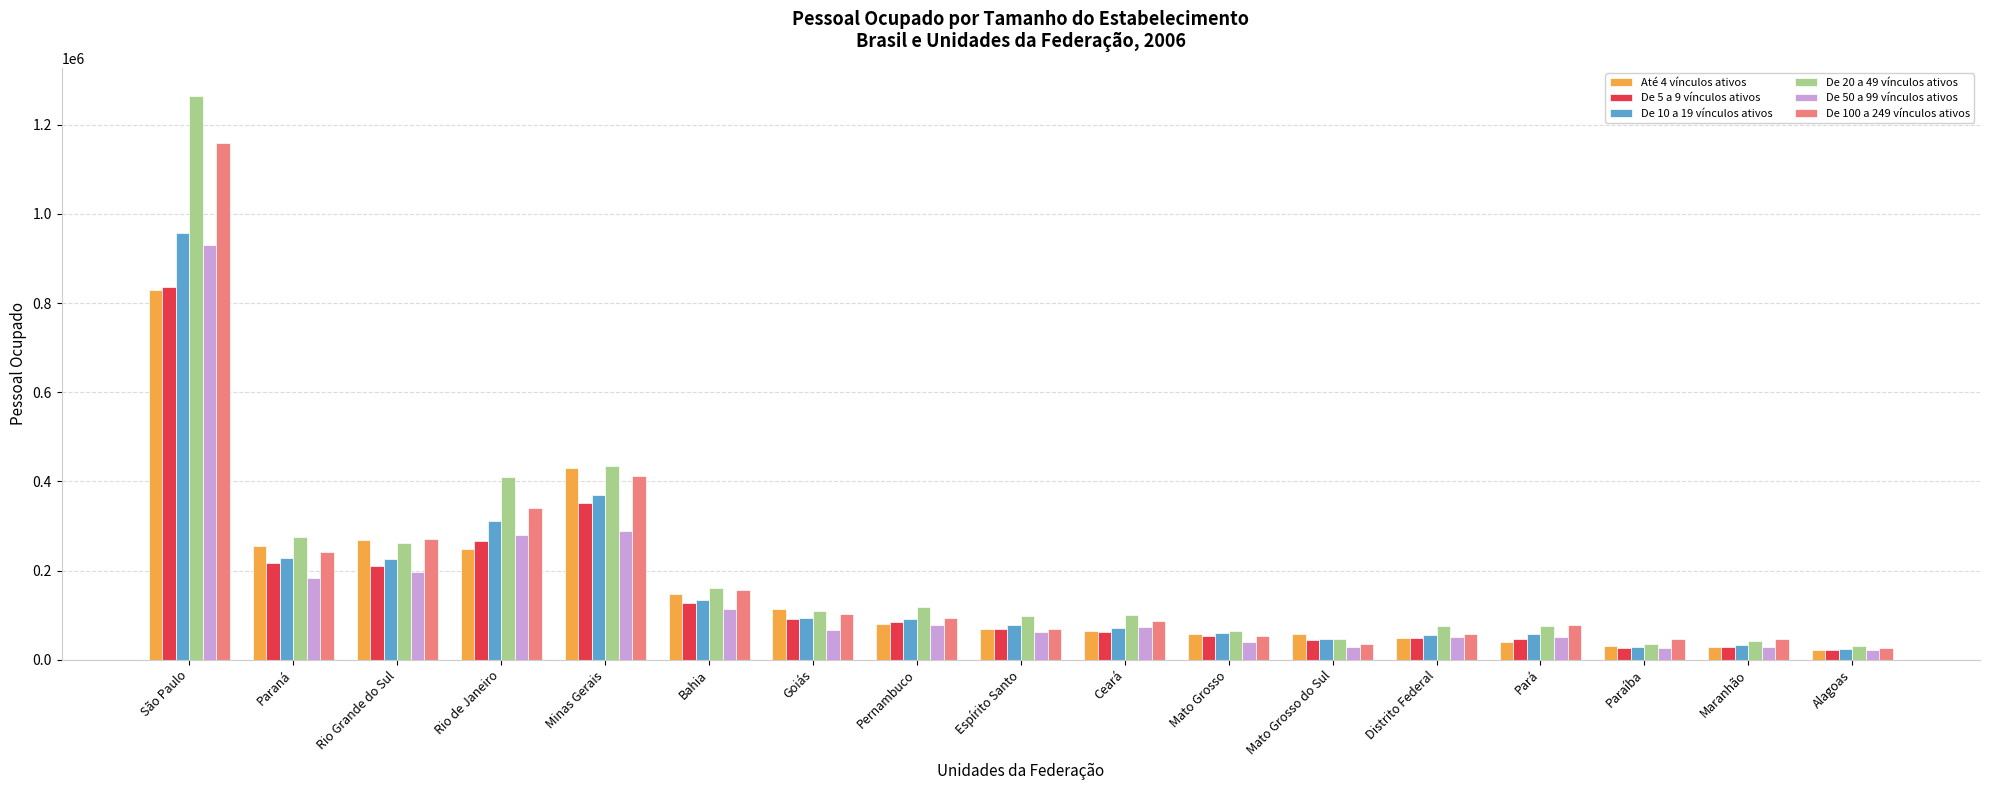

Which series has the largest range (max minus min)?

De 20 a 49 vínculos ativos